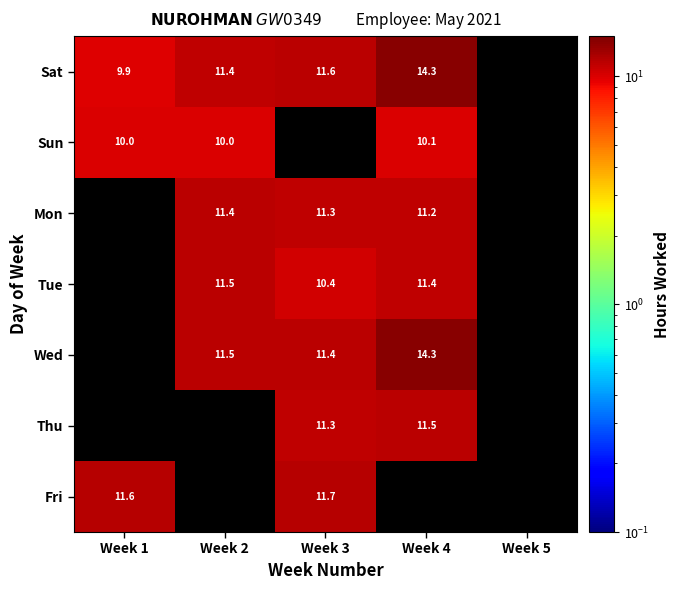

Is the value of Tue at Week 4 greater than the value of Mon at Week 4?

Yes